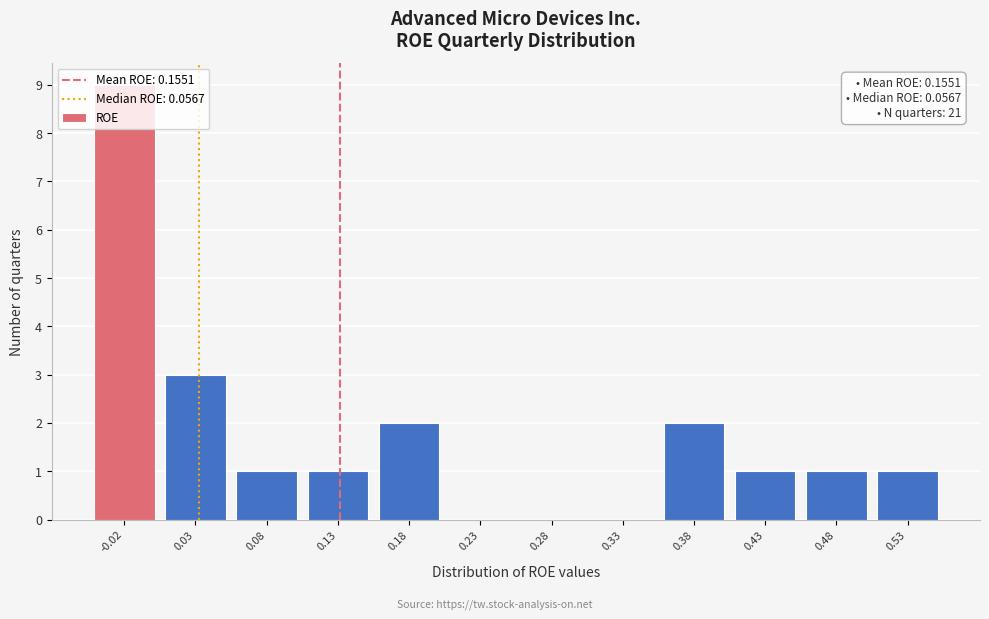

What is the sum of all values?

21